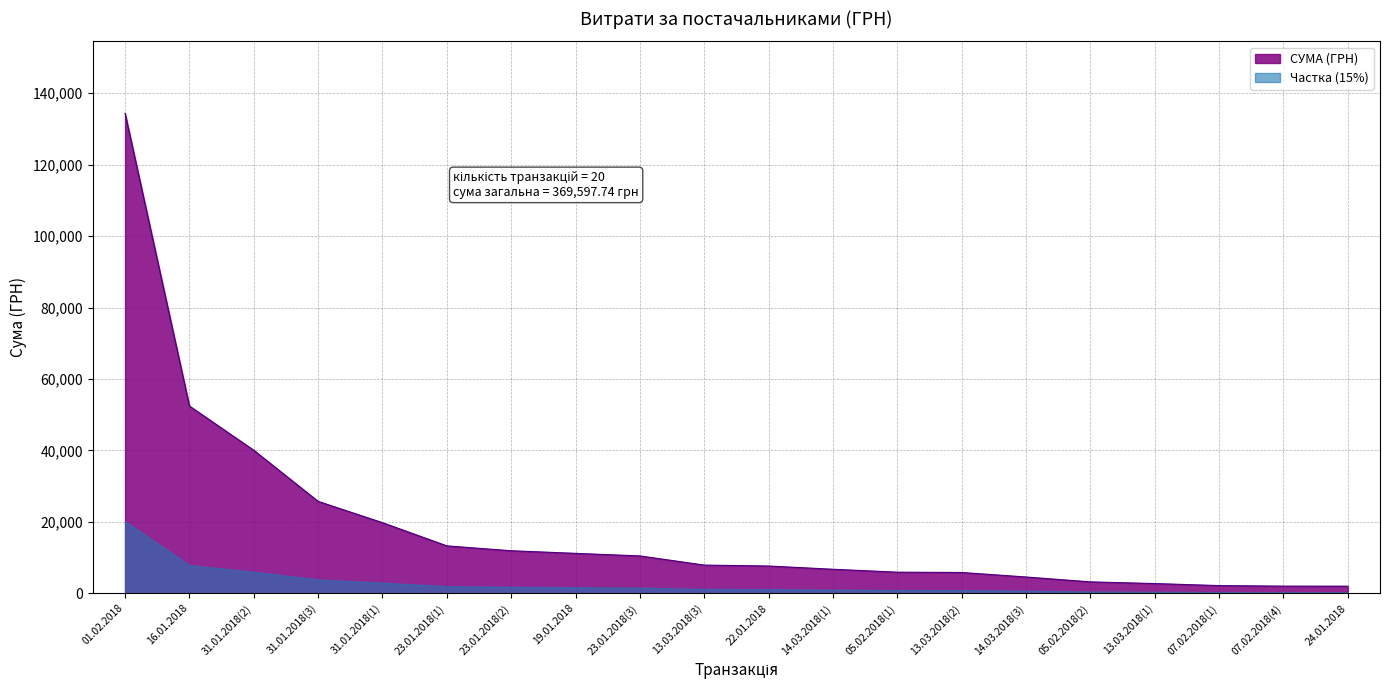

Rank the categories by value from lowest to highest.

24.01.2018, 07.02.2018(4), 07.02.2018(1), 13.03.2018(1), 05.02.2018(2), 14.03.2018(3), 13.03.2018(2), 05.02.2018(1), 14.03.2018(1), 22.01.2018, 13.03.2018(3), 23.01.2018(3), 19.01.2018, 23.01.2018(2), 23.01.2018(1), 31.01.2018(1), 31.01.2018(3), 31.01.2018(2), 16.01.2018, 01.02.2018